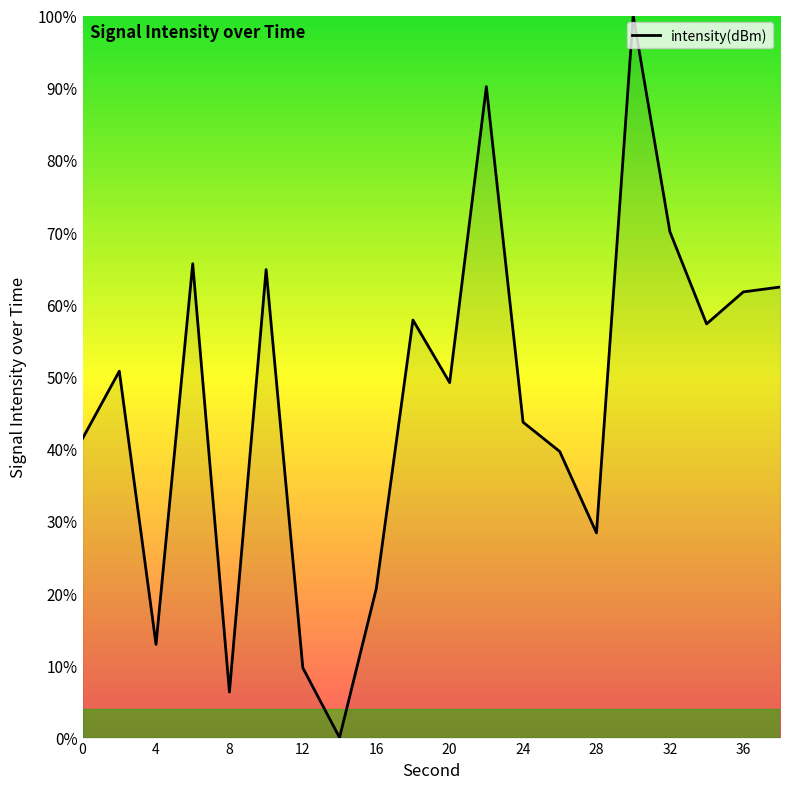

What is the greatest value displayed?

100.0